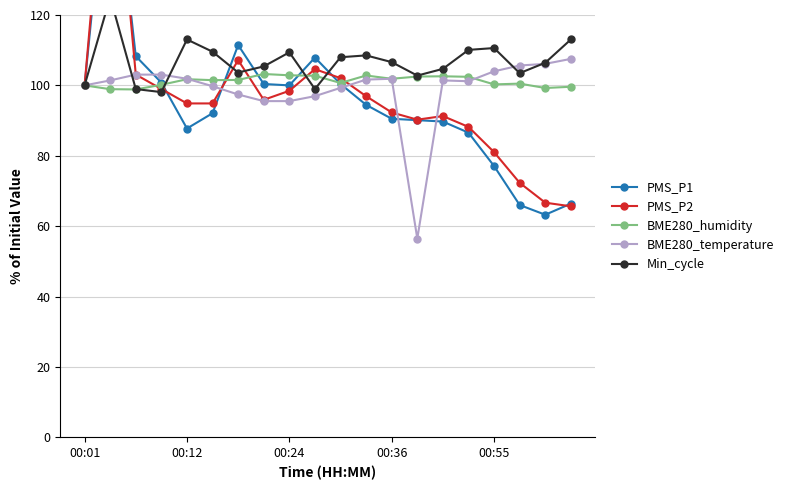

True or false: BME280_temperature has more than 1 interior local peaks.

True